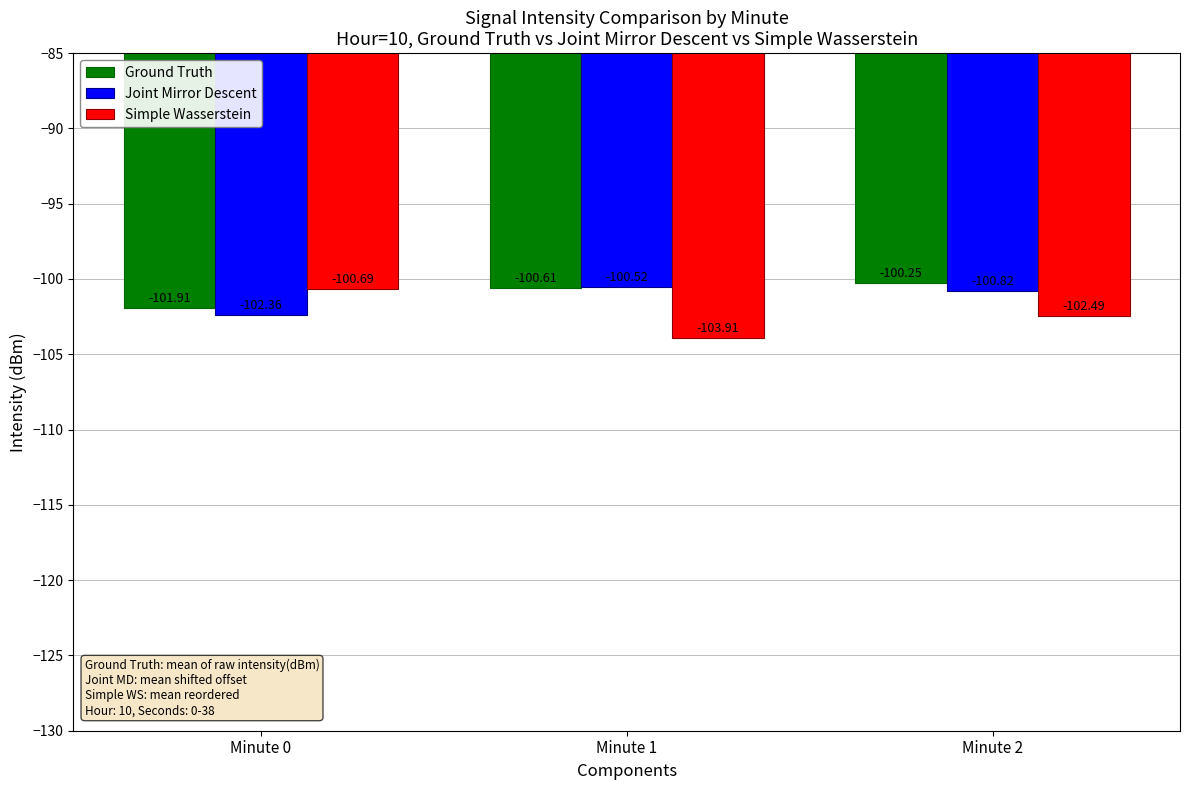

Count the Ground Truth values in the range -101 to -100.

2